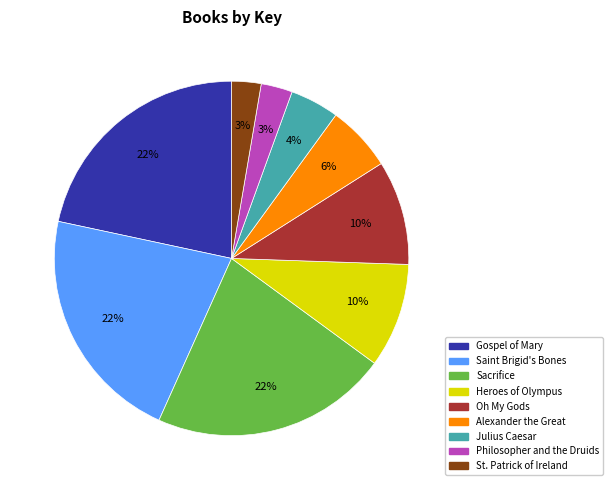

To the nearest percent, what percentage of the pie is Julius Caesar?

4%